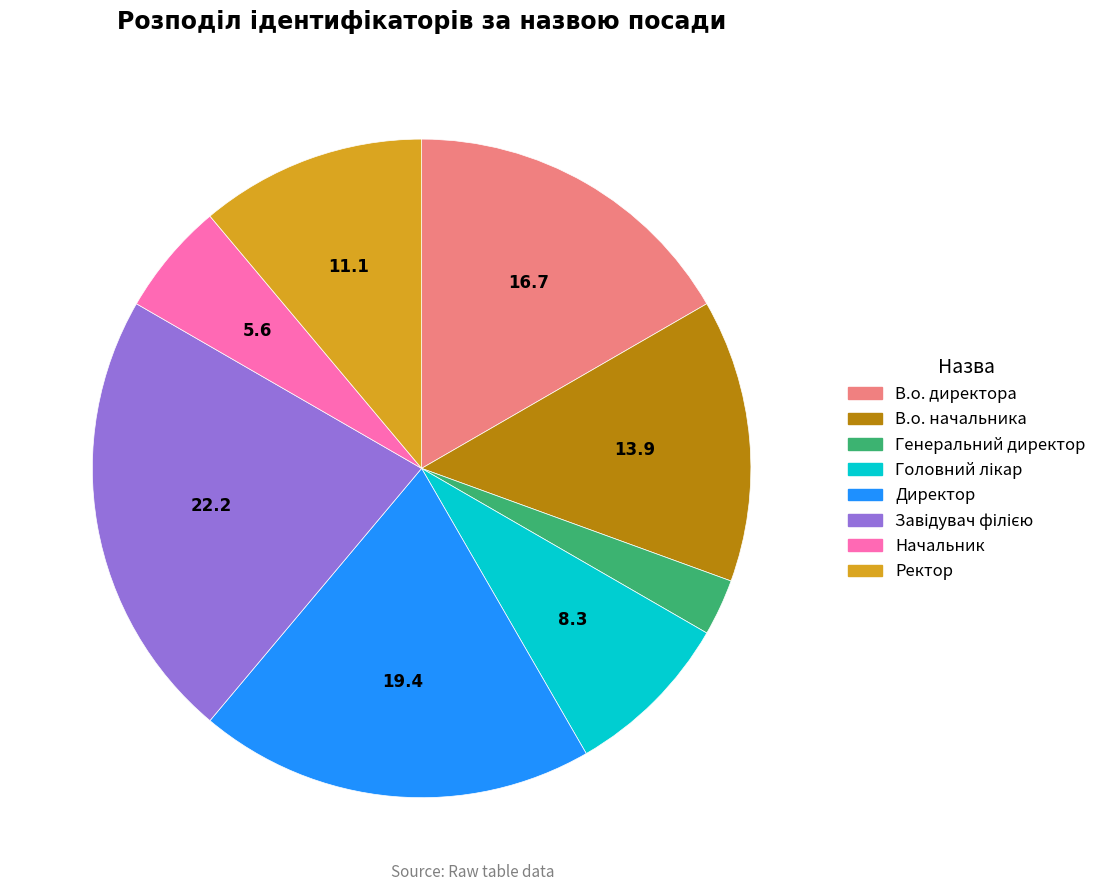

Do Ректор and В.о. начальника together represent more than half of the pie?

No